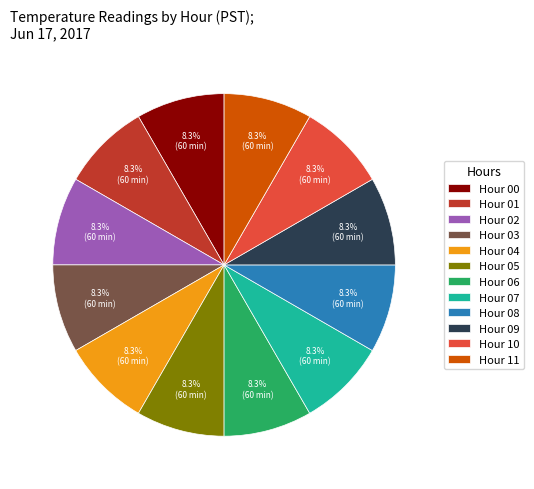

What percentage do Hour 04 and Hour 05 together represent?

16.7%